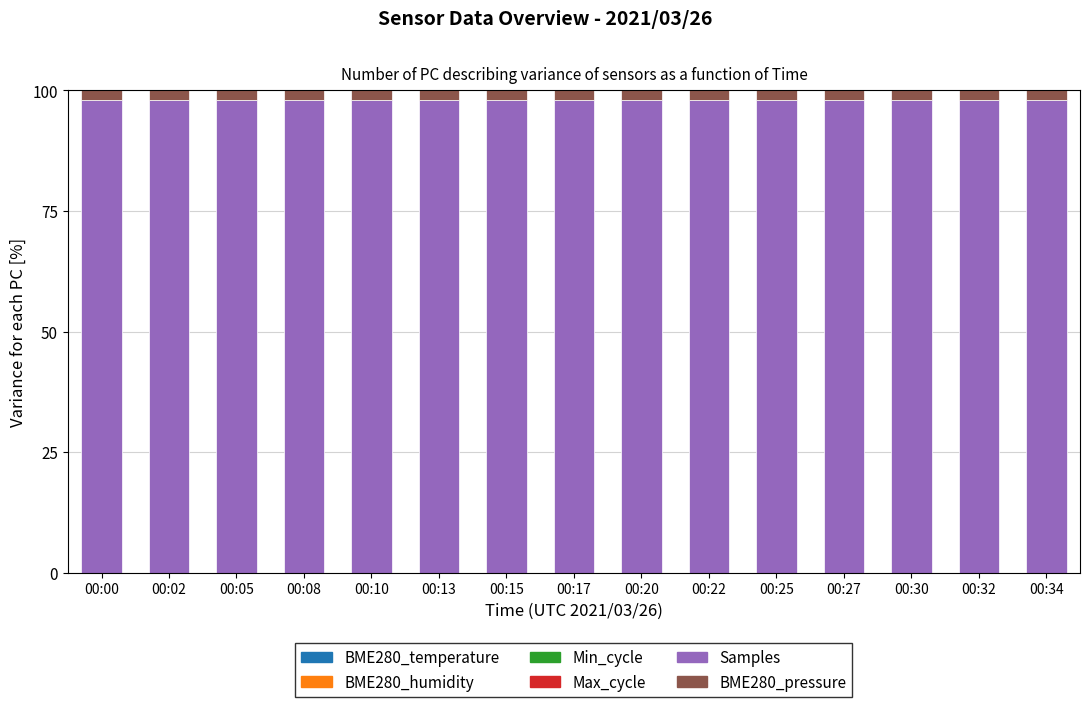

True or false: Samples has a value of 98.0 at 00:08.

True